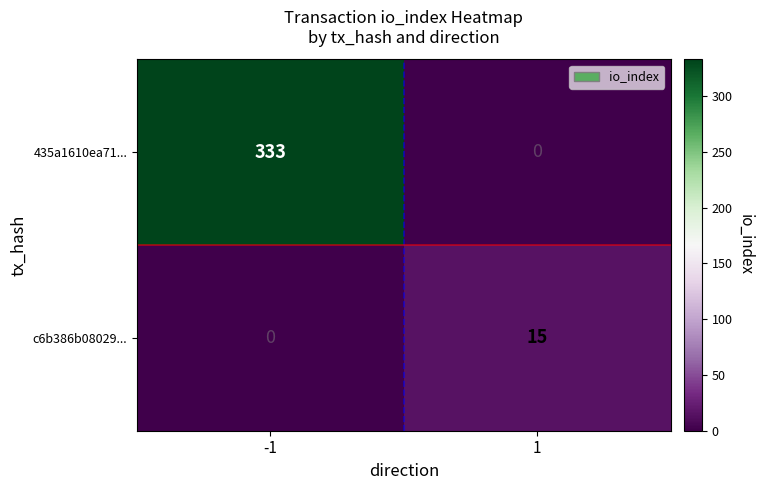

What value does the c6b386b08029... series have at 1, to the nearest 10?

20